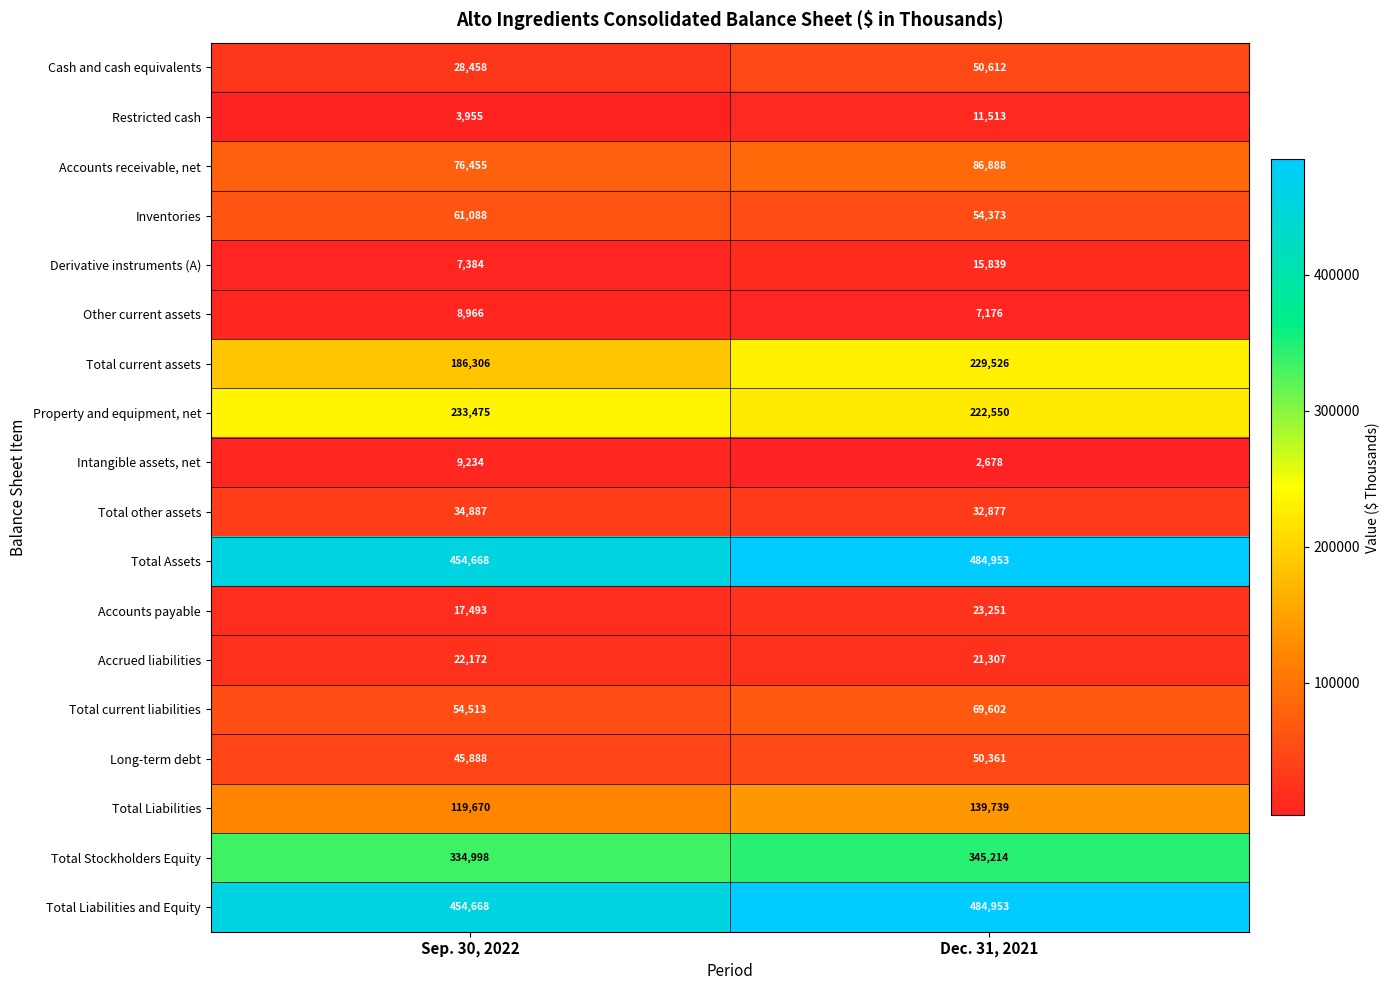

At which category is the sum across all series the highest?

Dec. 31, 2021